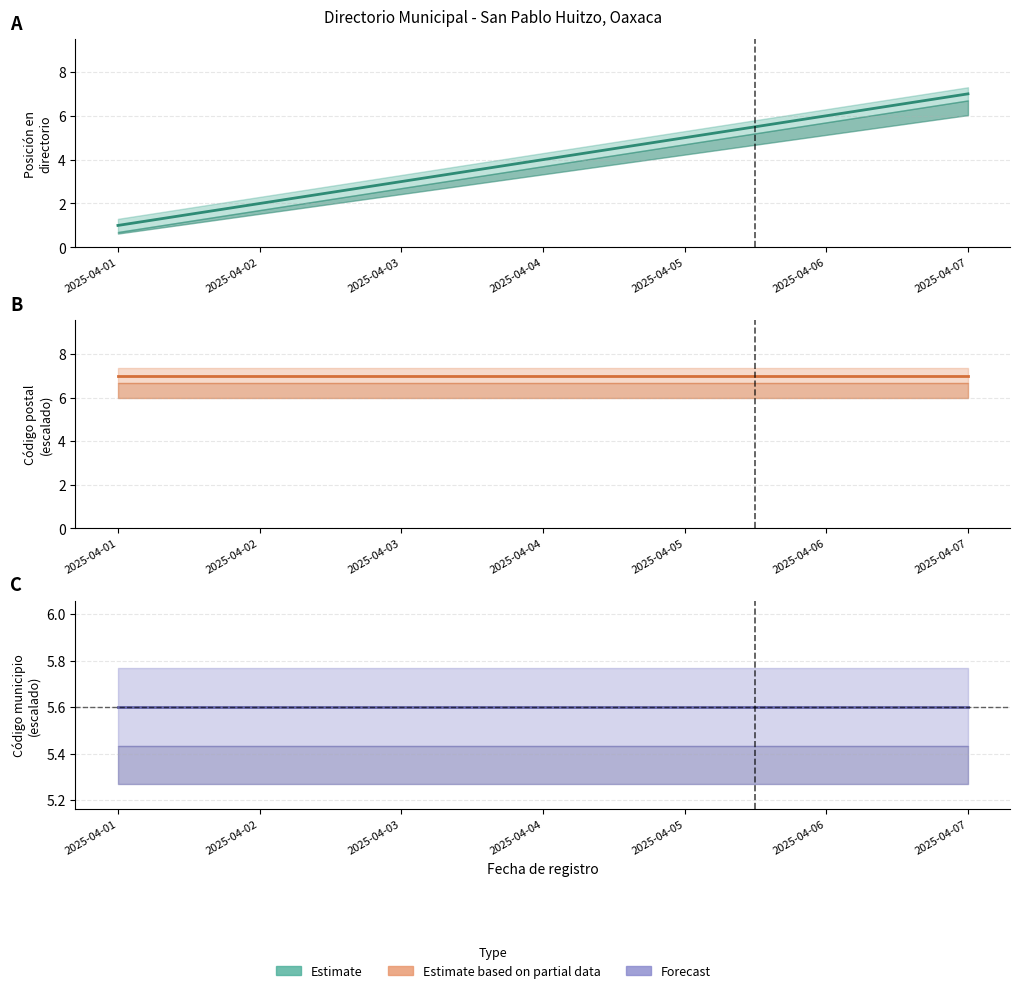

At how many categories does at least one series exceed 5?

7